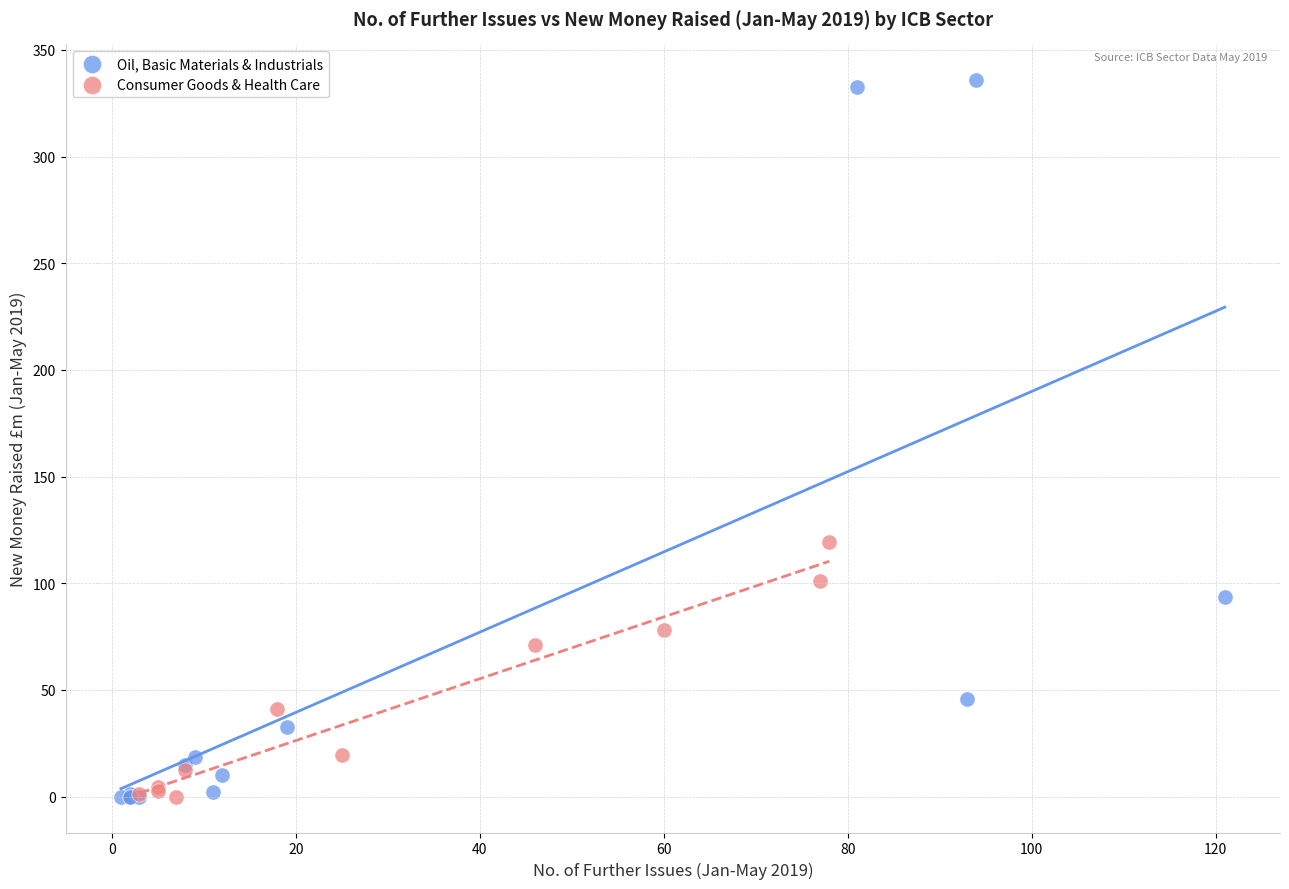

What are all the series names shown in the legend?

Oil, Basic Materials & Industrials, Consumer Goods & Health Care